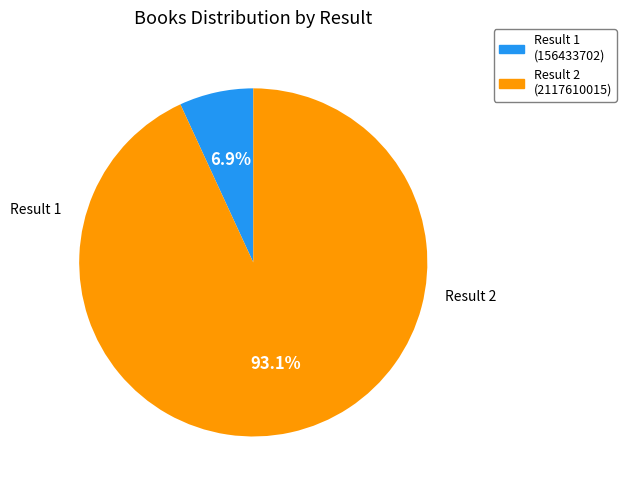

Does any single category account for the majority?

Yes